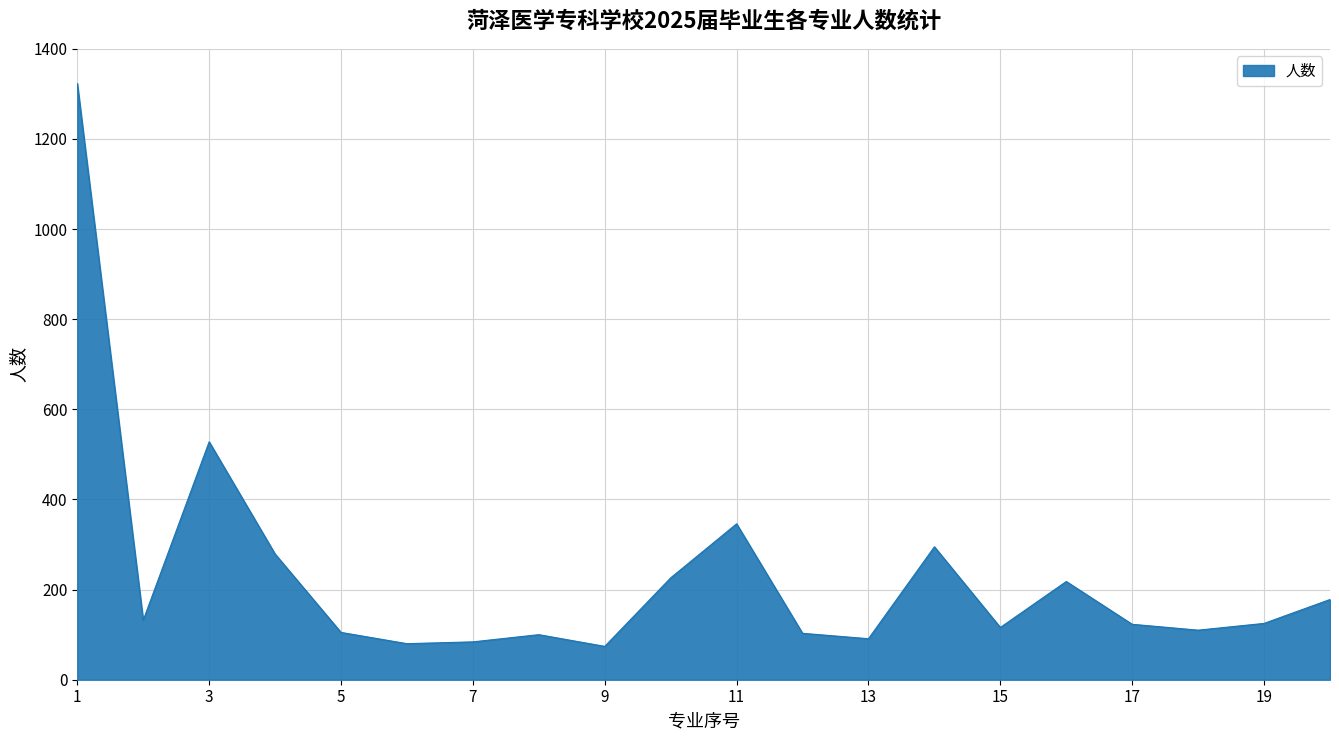

Count the number of categories in the chart.

20